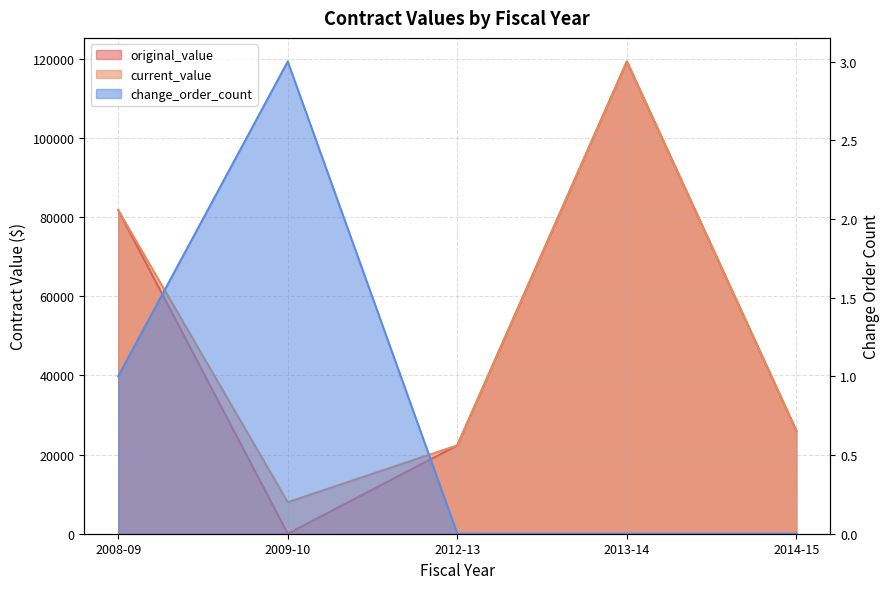

The current_value series shows 133334.1 at 2008-09. True or false?

False